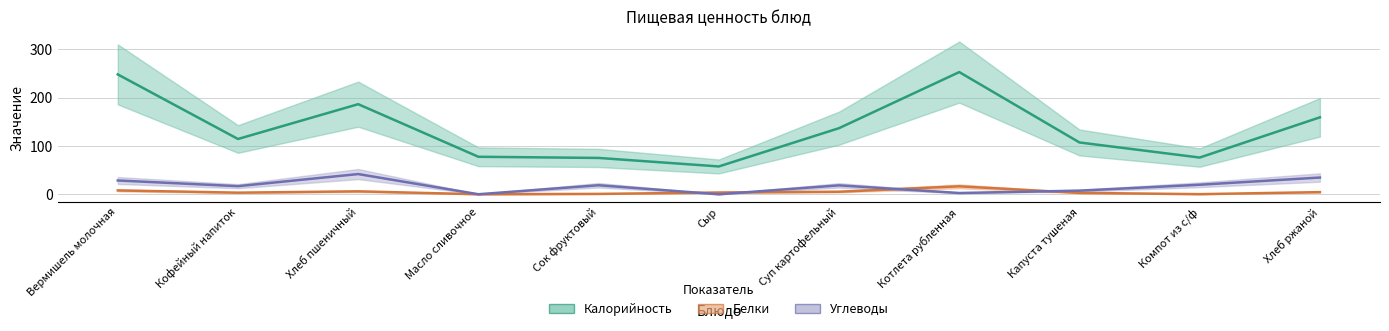

At which category is the sum across all series the highest?

Вермишель молочная